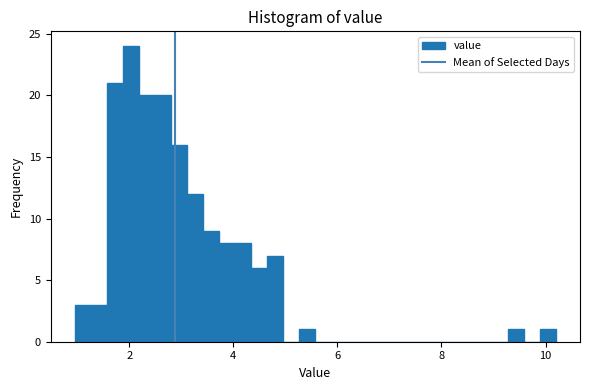

Around what value on the x-axis is the tallest bar? Give the approximate position of its centre, as read against the axis.

2.0